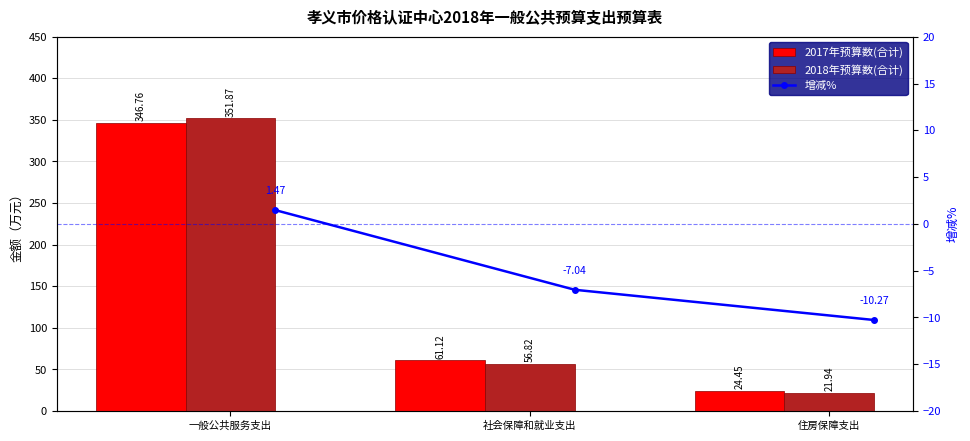

What is the maximum value shown in the chart?

351.9